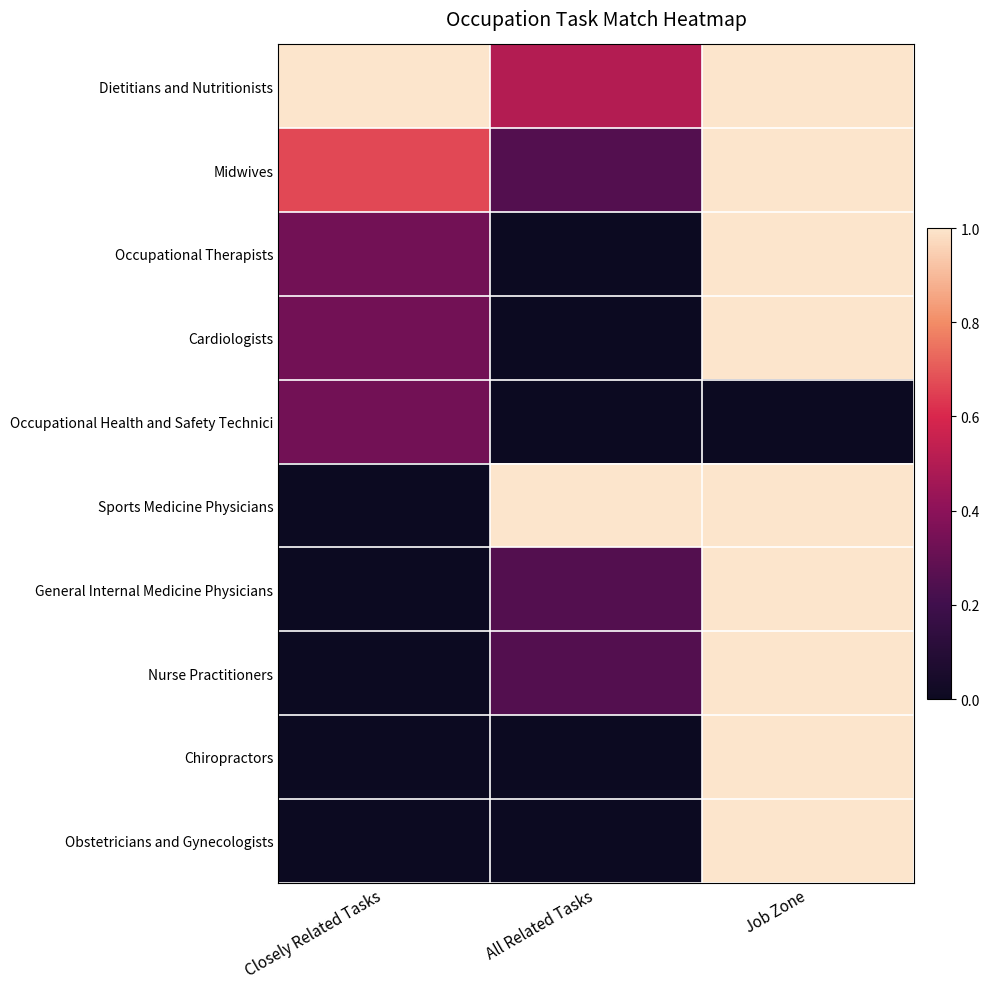

At which category does the chart reach its minimum across all series?

All Related Tasks